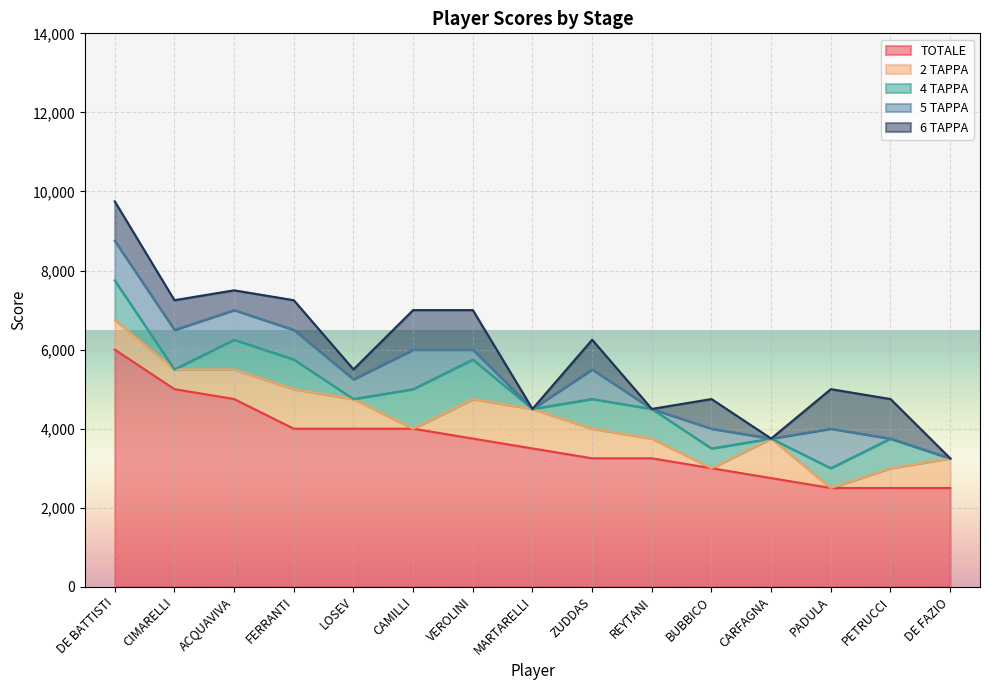

How many series are shown in this chart?

5